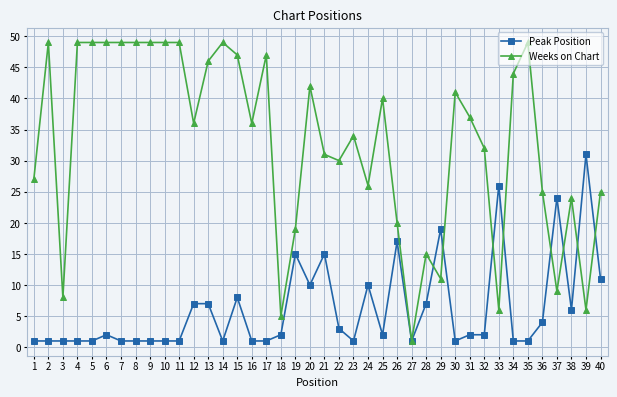

At which label does Peak Position reach its peak?

39